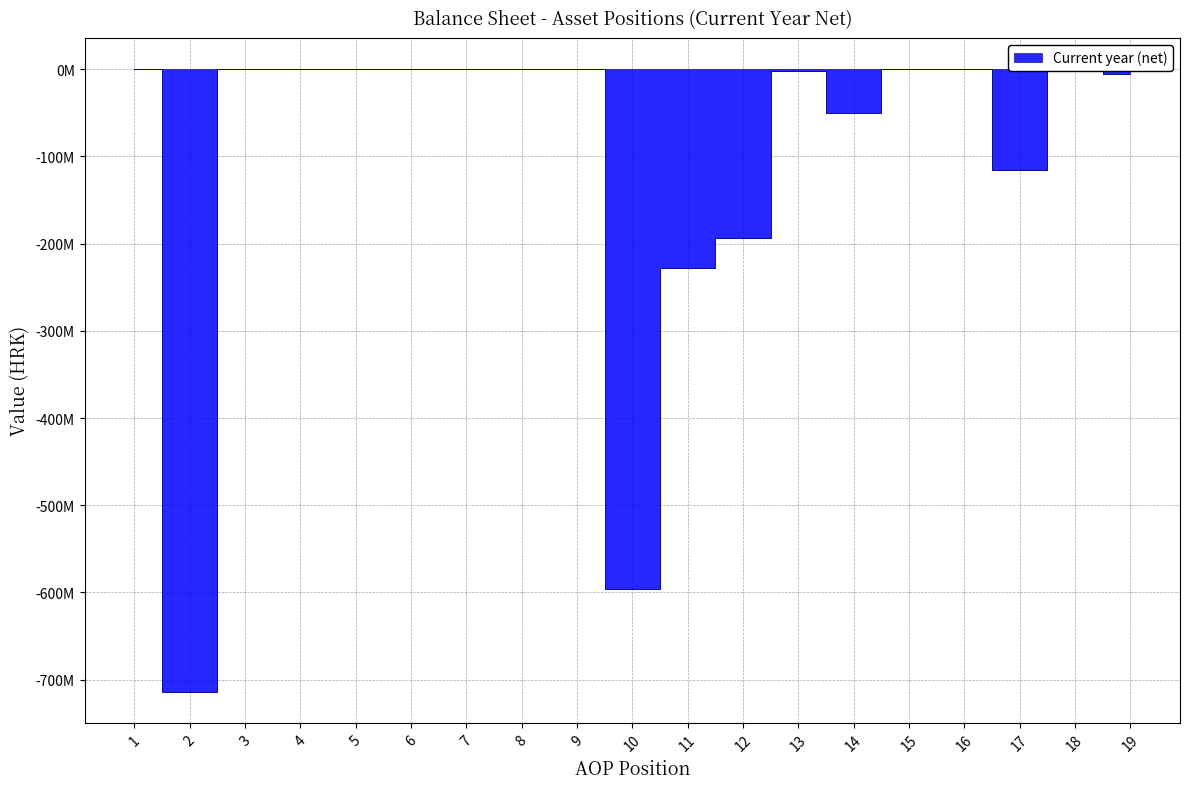

Reading left to right, extract all data points from this chart.

0	-713651669	-391700	0	-391700	0	0	0	0	-596084225	-228523670	-193286990	-1894828	-49842947	0	-250000	-115914319	-325736	-6045735